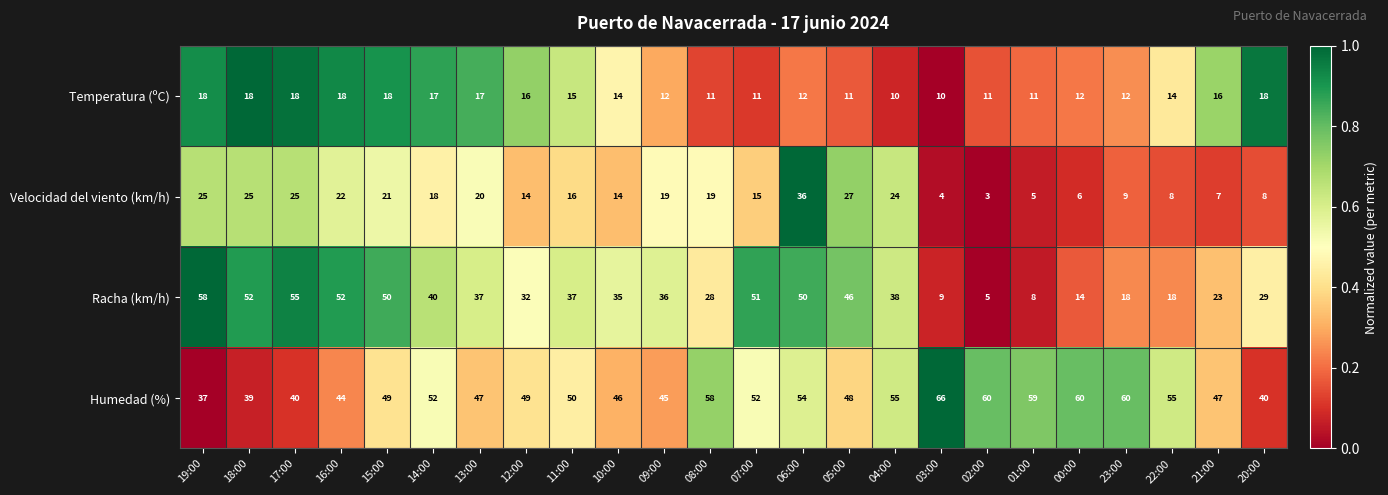

What is the difference between the maximum and minimum values in the Temperatura (ºC) series?

8